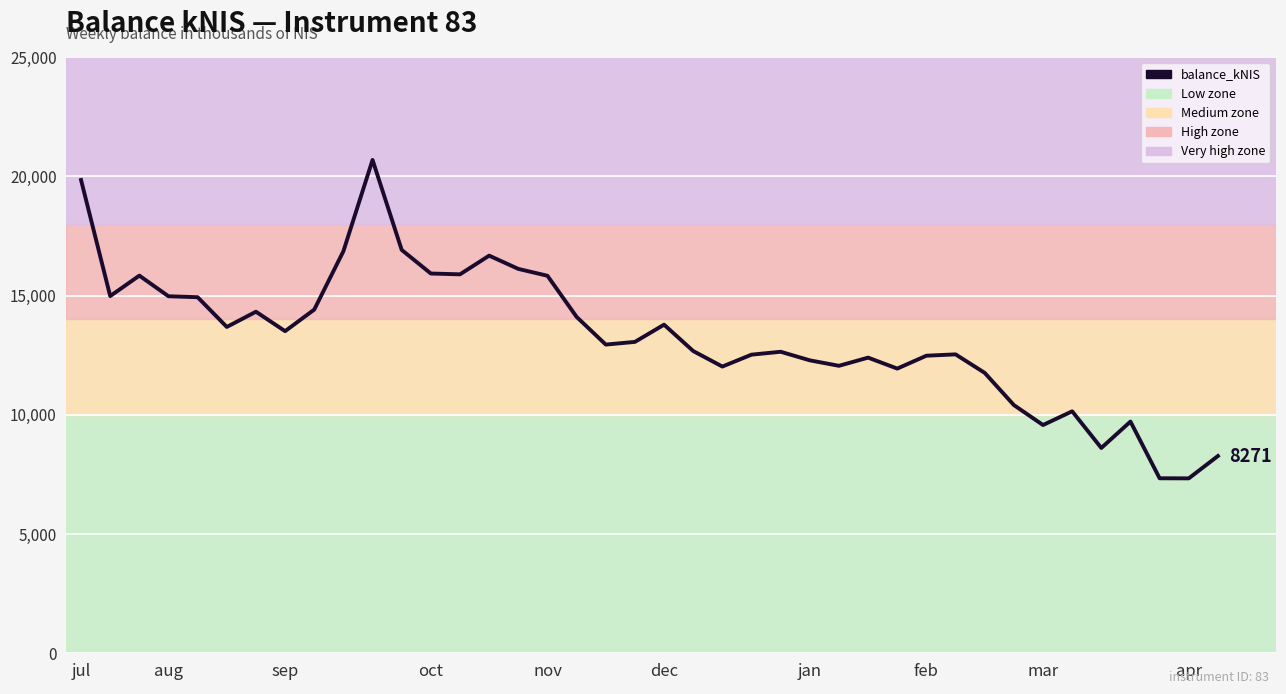

What is the difference between the maximum and minimum values?

13349.9